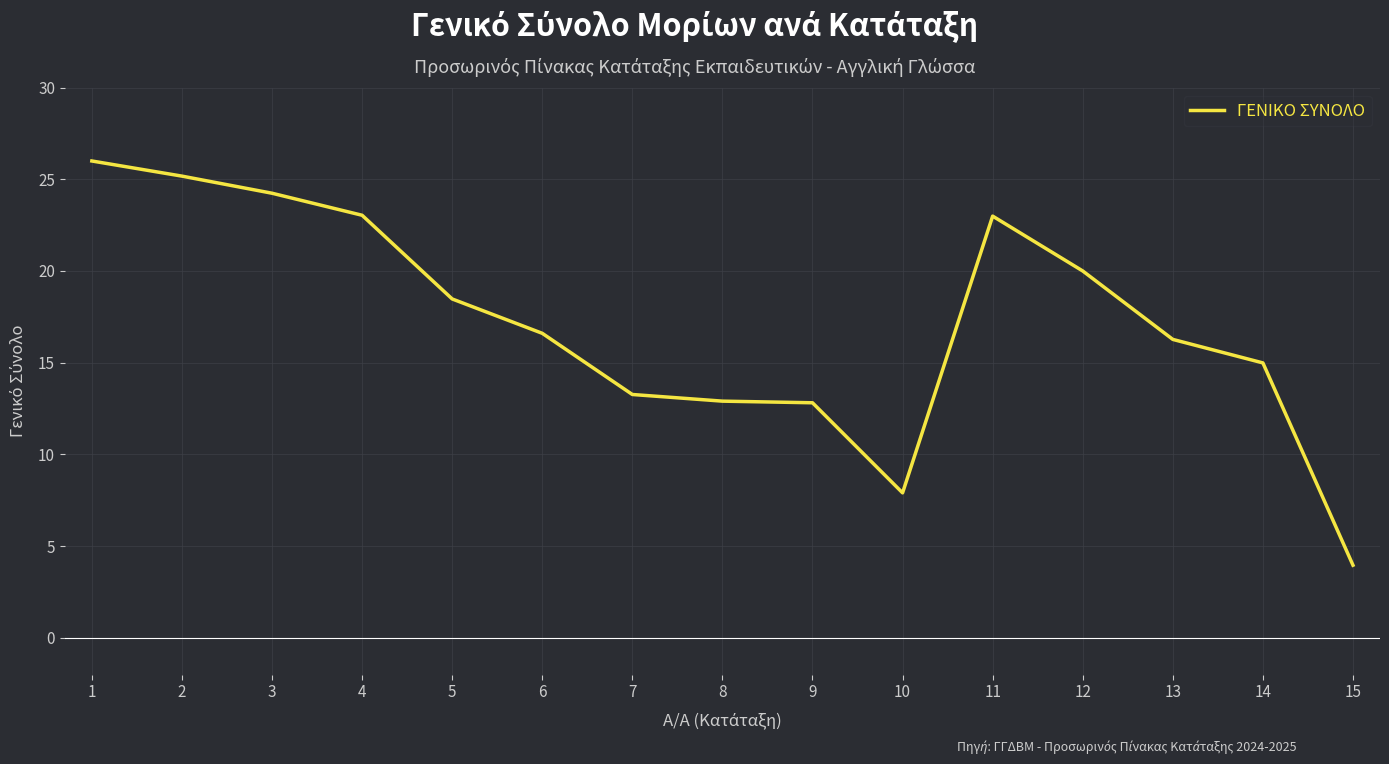

What is the change in value from 5 to 12?

+1.5